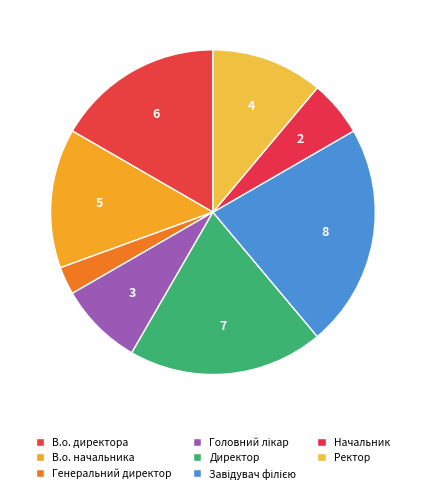

What percentage is the Ректор slice, to the nearest percent?

11%